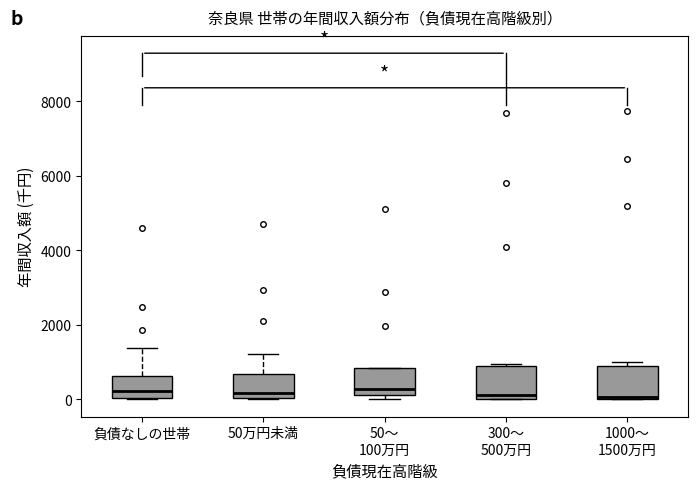

Where is the upper edge of the box for 負債なしの世帯 on the y-axis? The values are not printed on the chart, so give them approximately, as read against the axis.

600